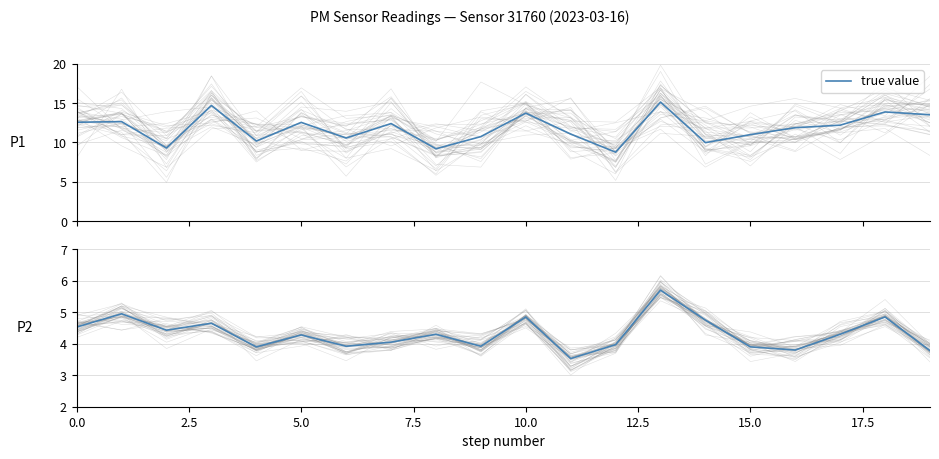

The value at 11 is 1.4. True or false?

False